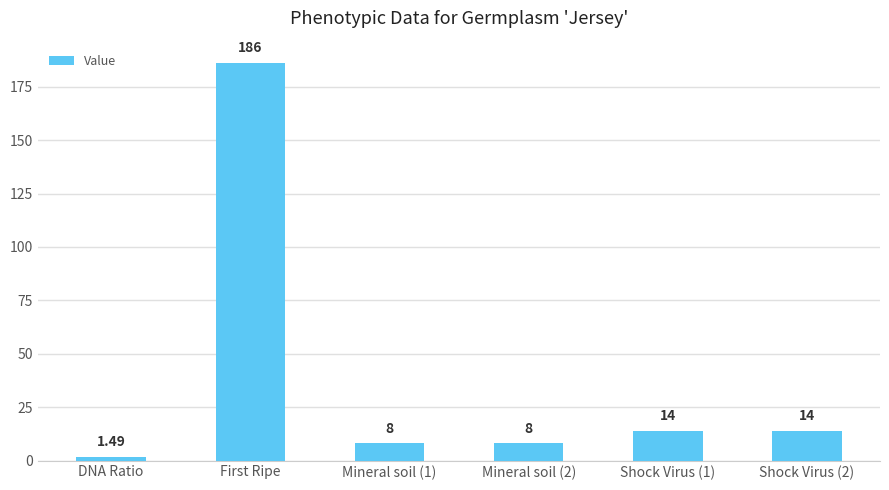

Which category has the lowest value across all series?

DNA Ratio